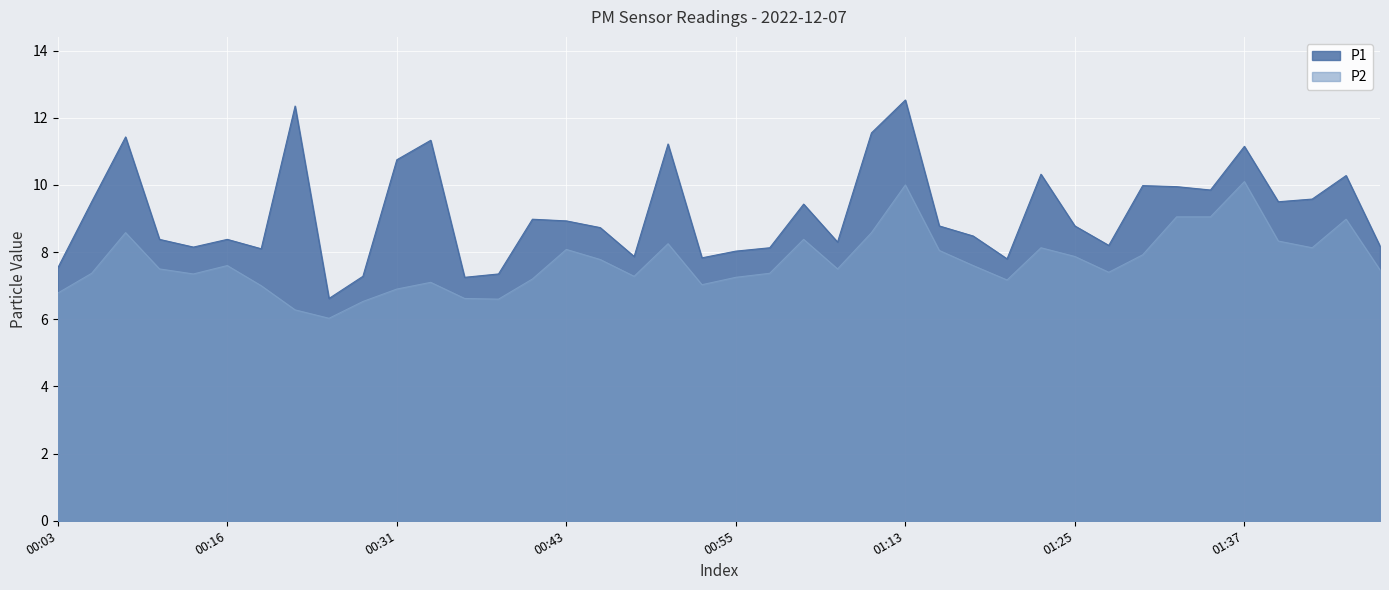

What value does the P1 series have at 01:18?

8.5